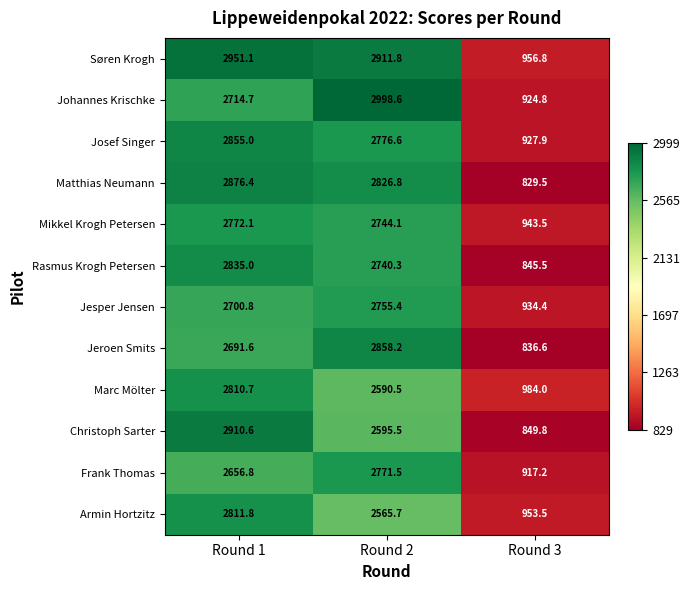

Is it true that Jesper Jensen equals 4605.2 at Round 2?

False